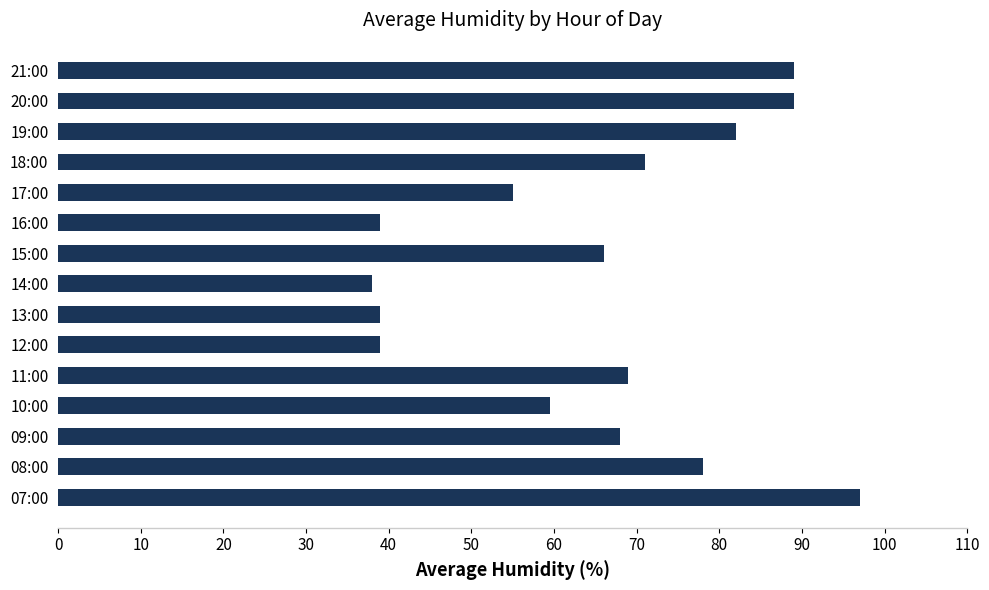

What is the change in value from 13:00 to 19:00?

+43.0